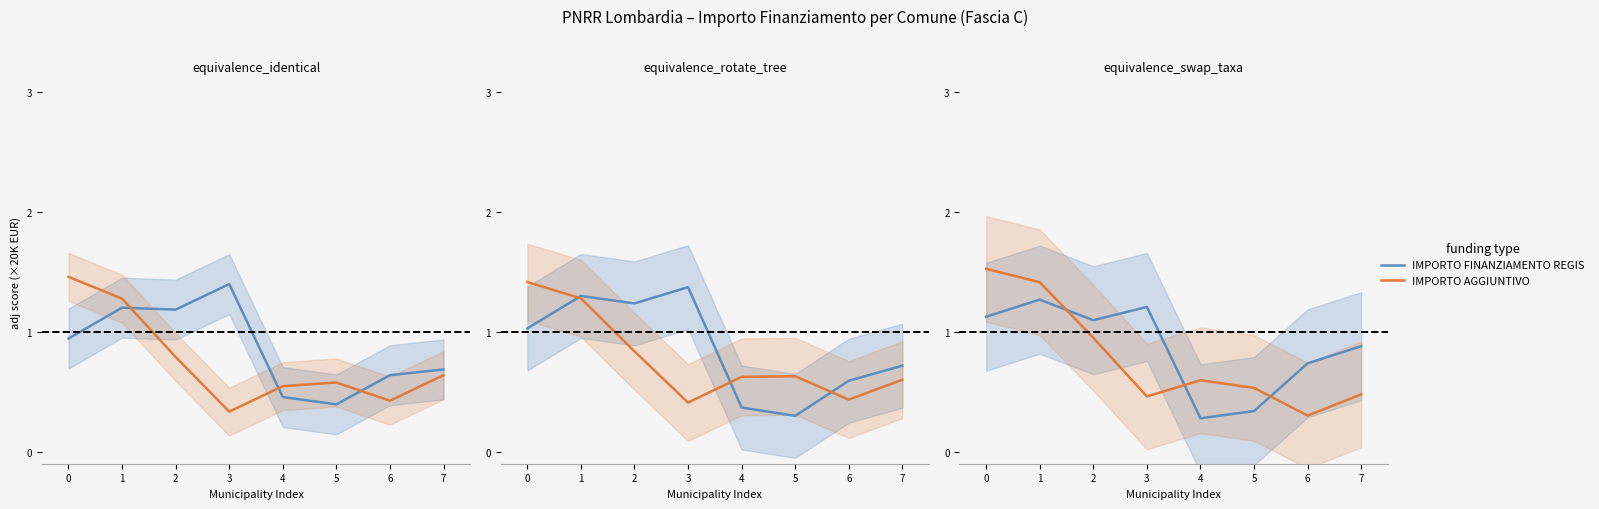

What is the spread (max minus min) of values at 6?

0.4